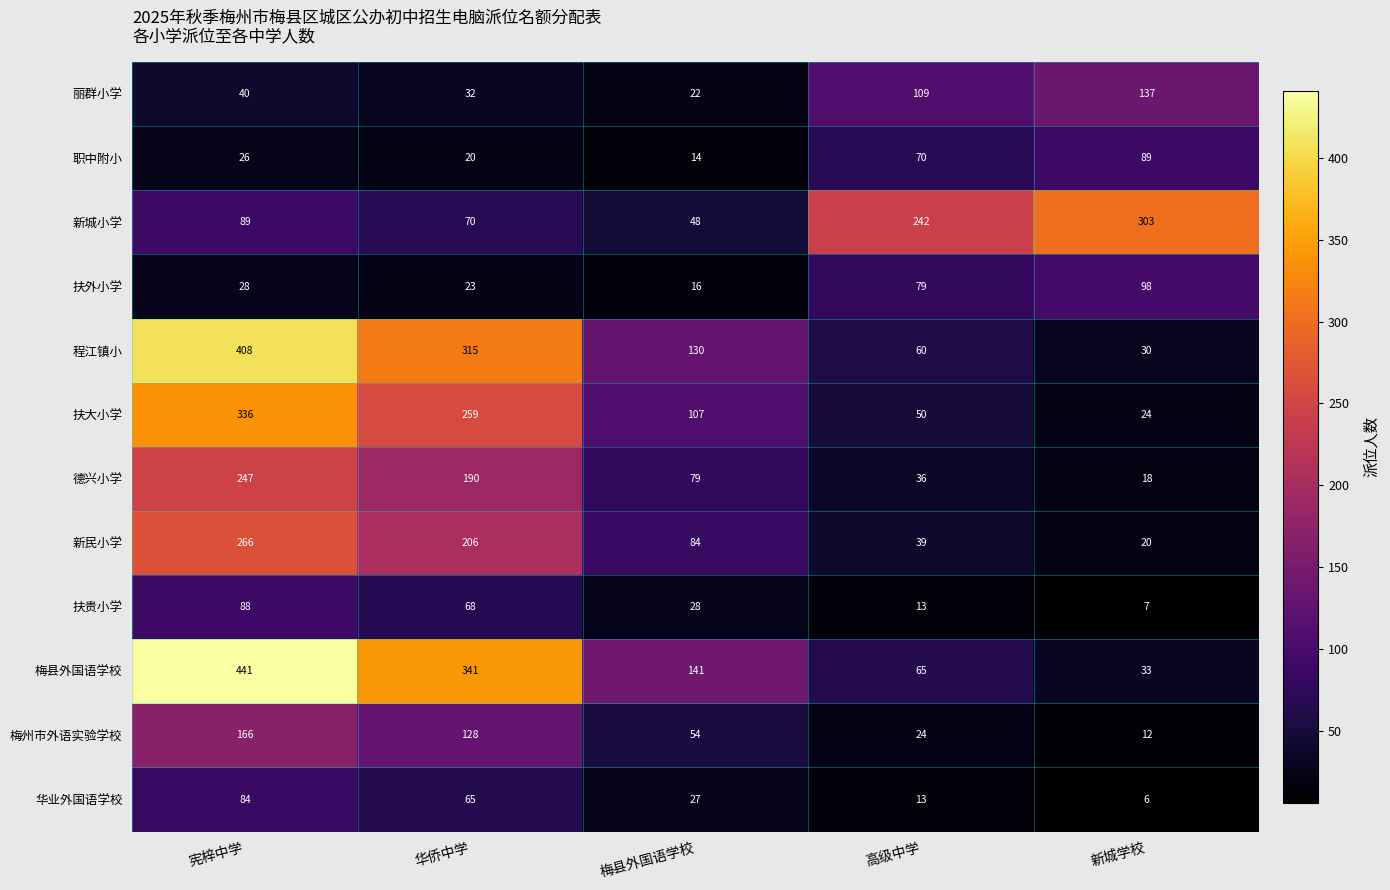

What is the greatest value displayed?

441